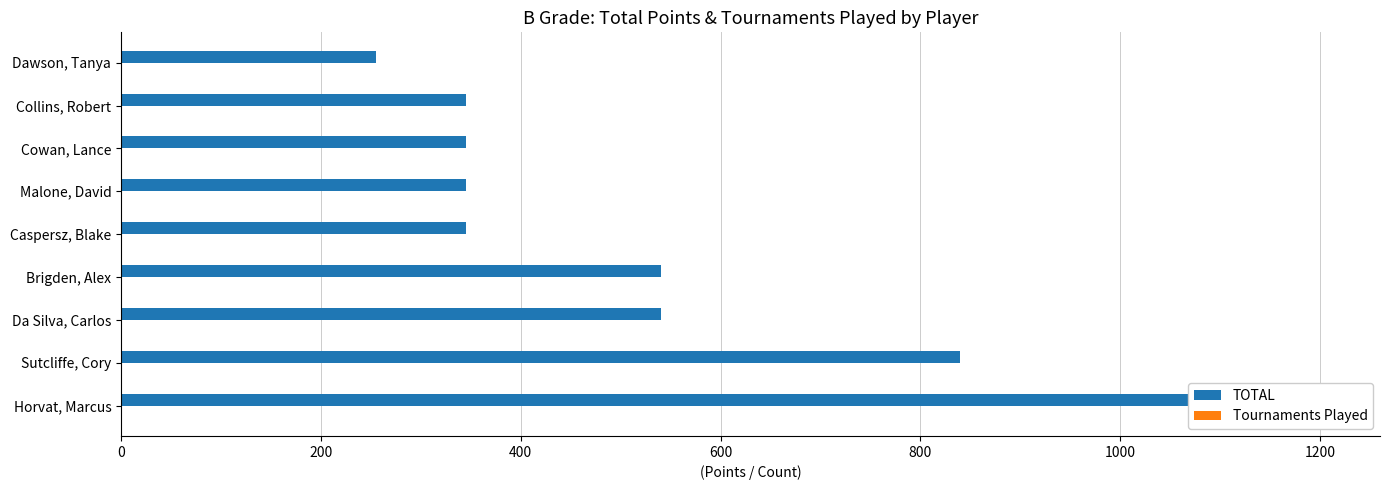

How many groups of bars are there?

9